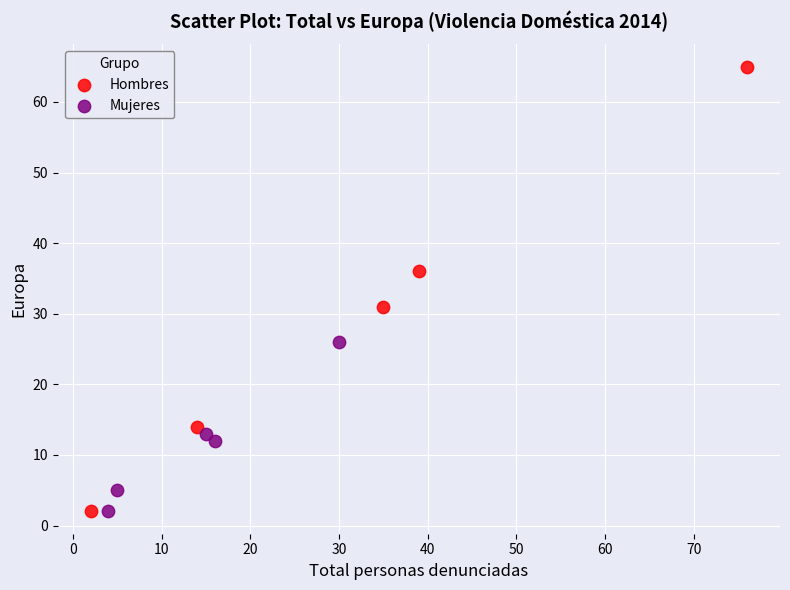

Which series reaches the maximum Y coordinate?

Hombres